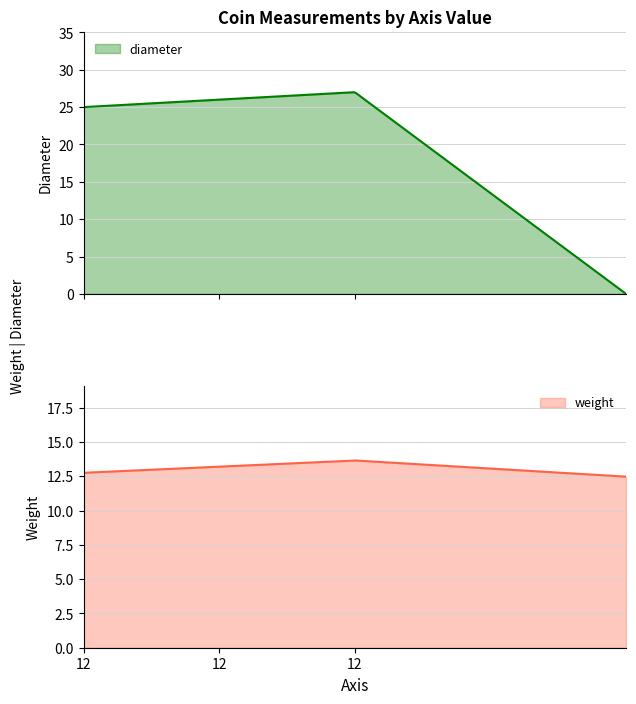

What are all the series names shown in the legend?

weight, diameter